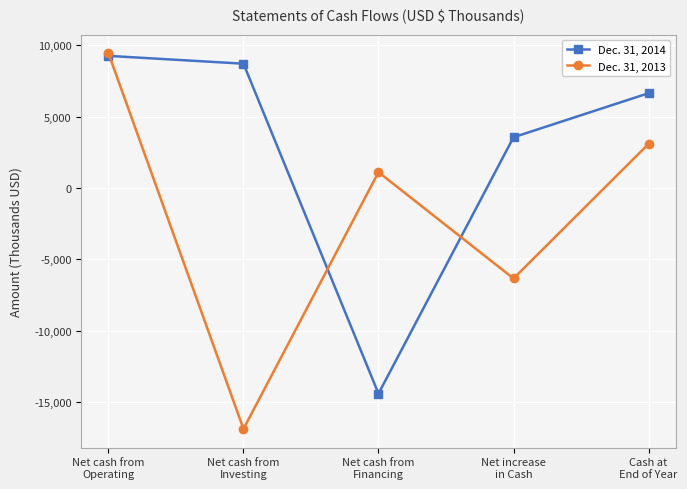

Count the number of data series in this chart.

2